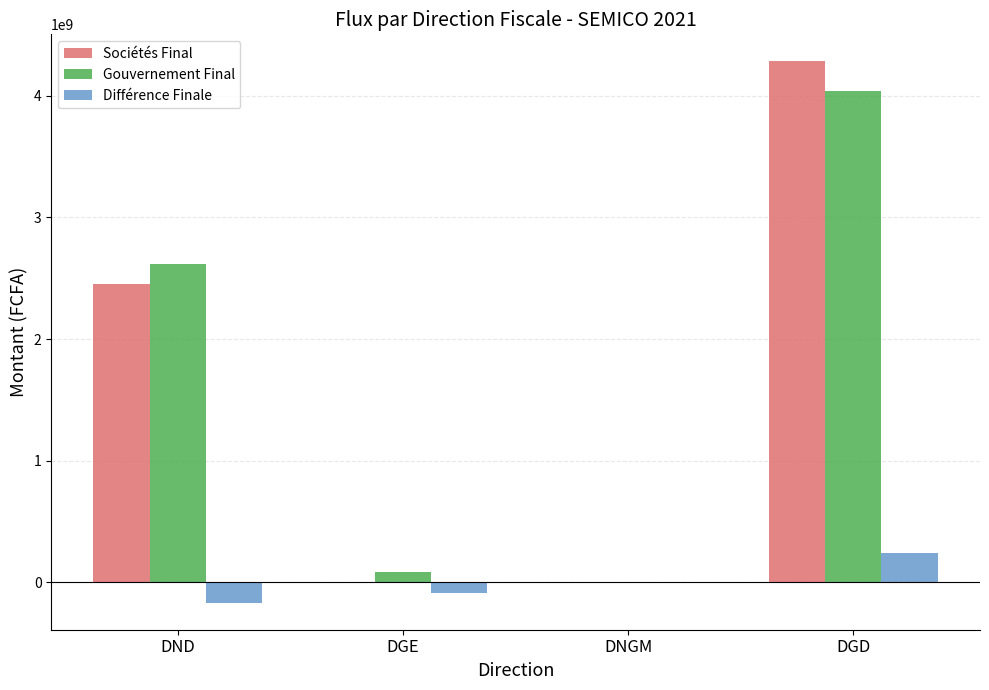

Read the Sociétés Final value at DND.

2453332000